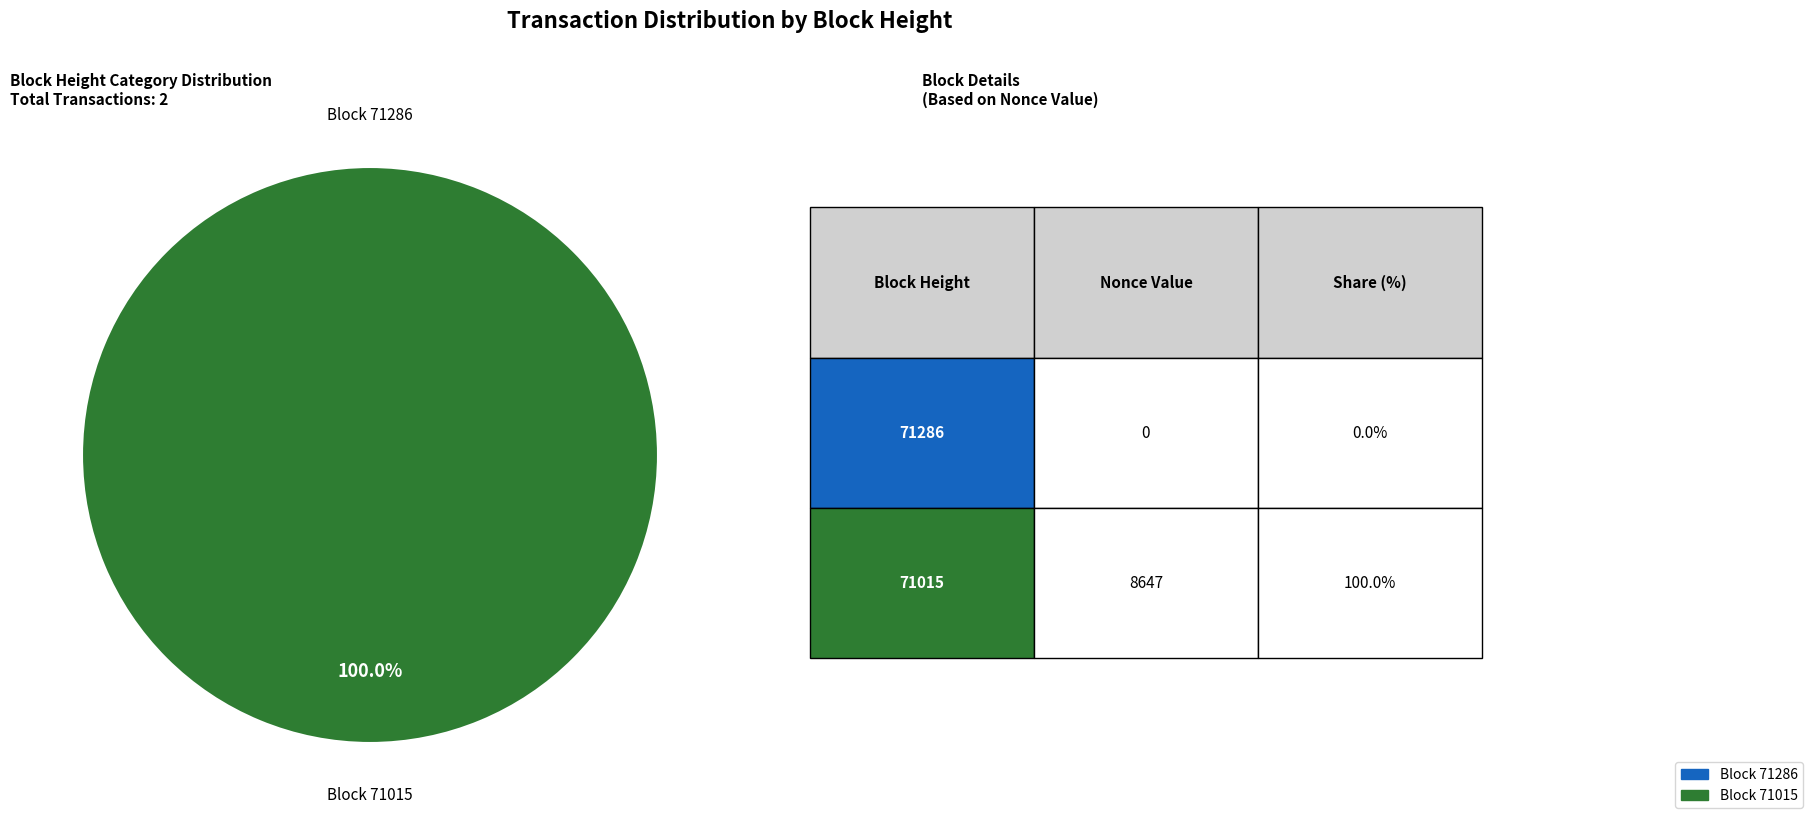

Do 71286 and 71015 together represent more than half of the pie?

Yes